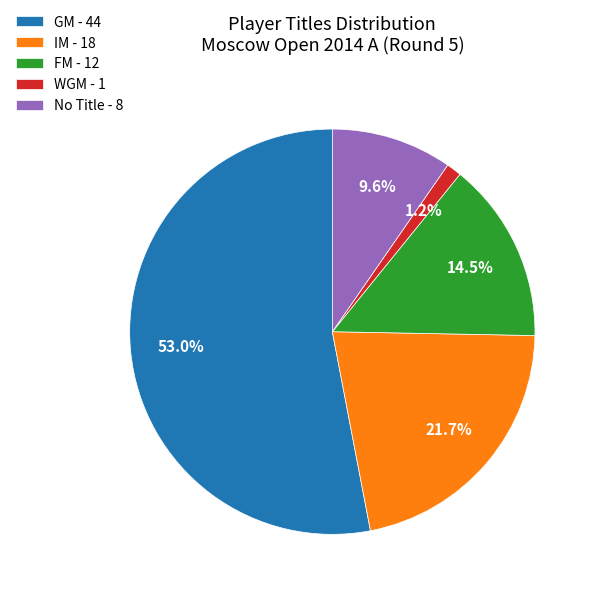

Which slice represents more than half of the pie?

GM - 44